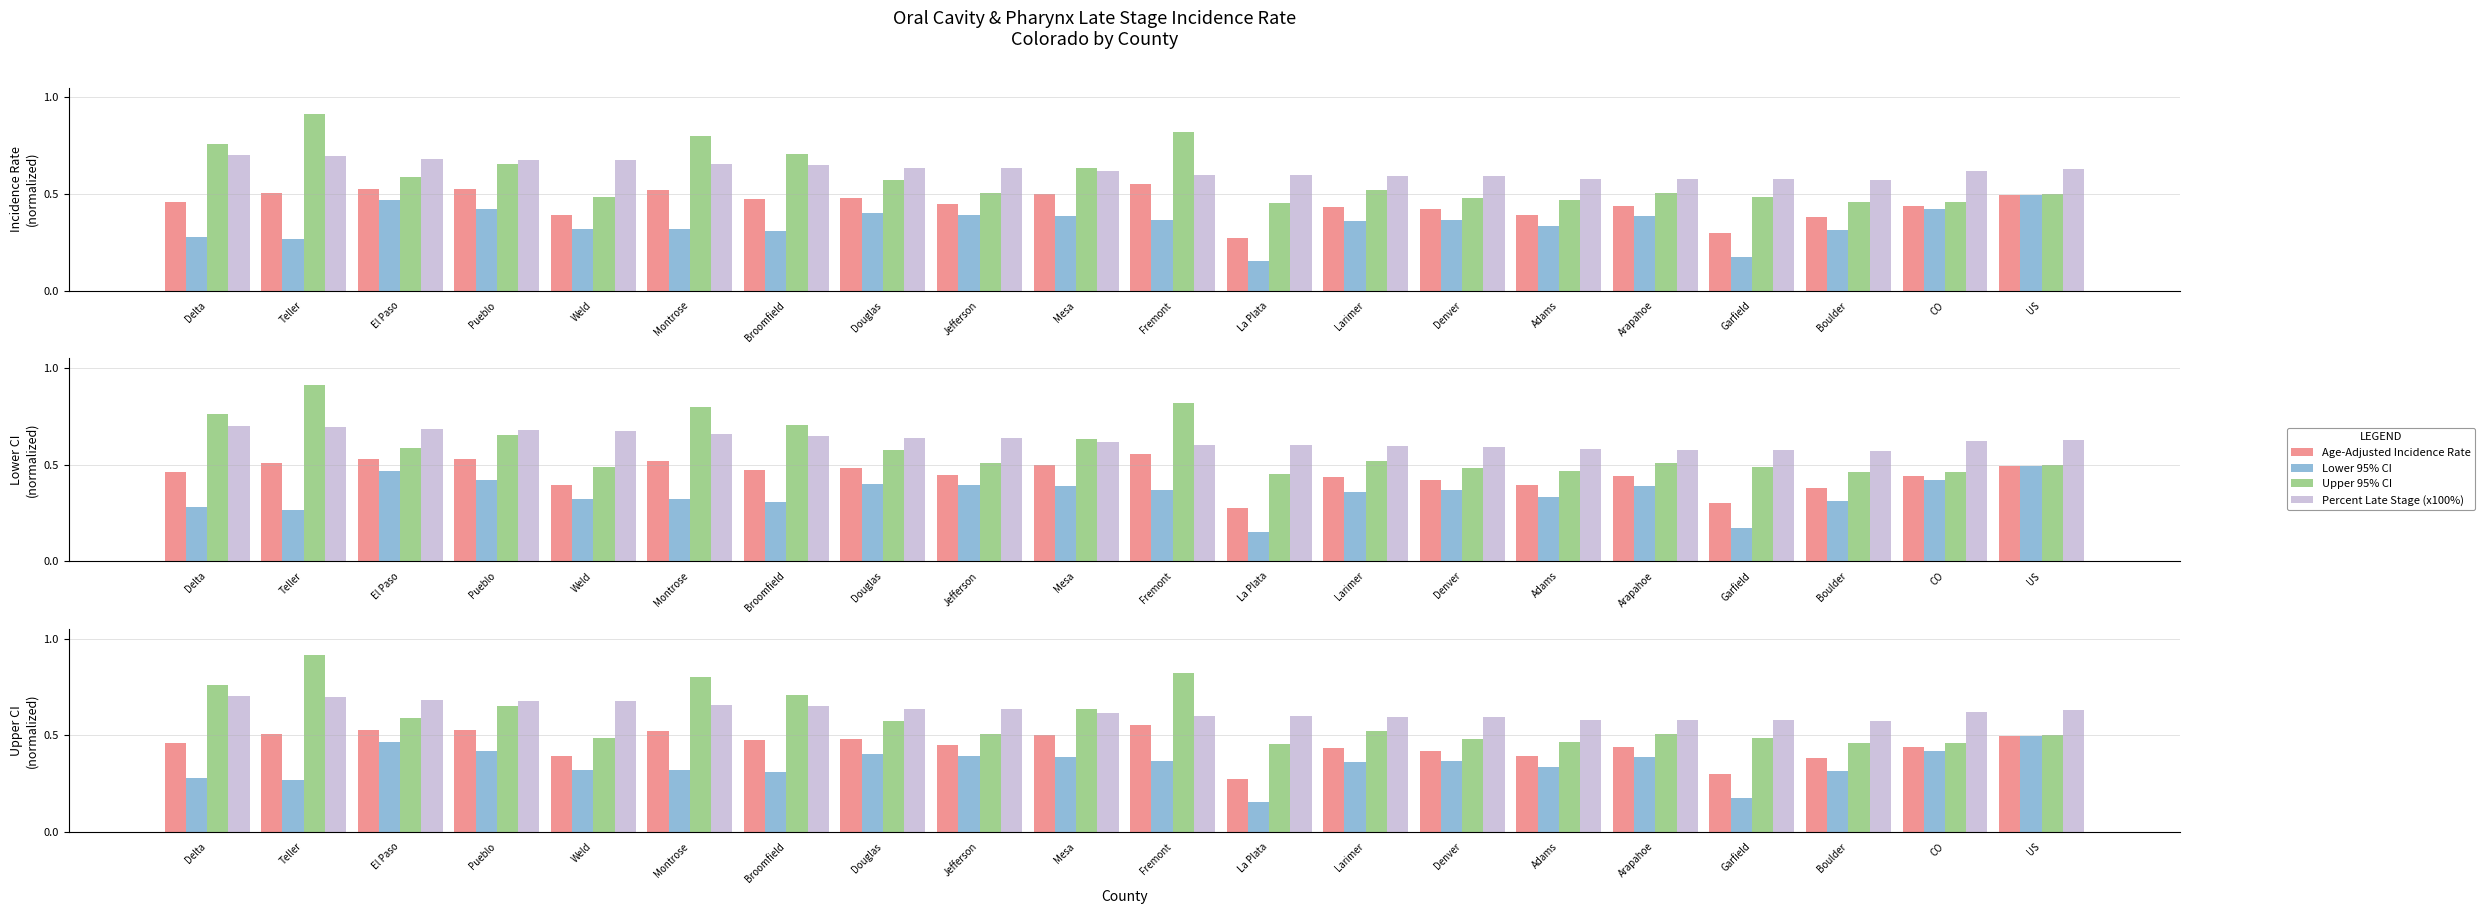

What position from the left is CO?

19